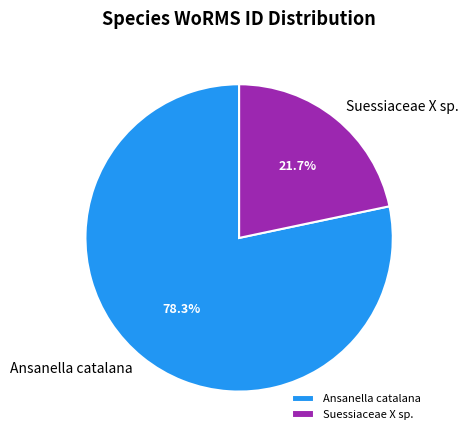

Is there any slice that represents more than half of the pie?

Yes